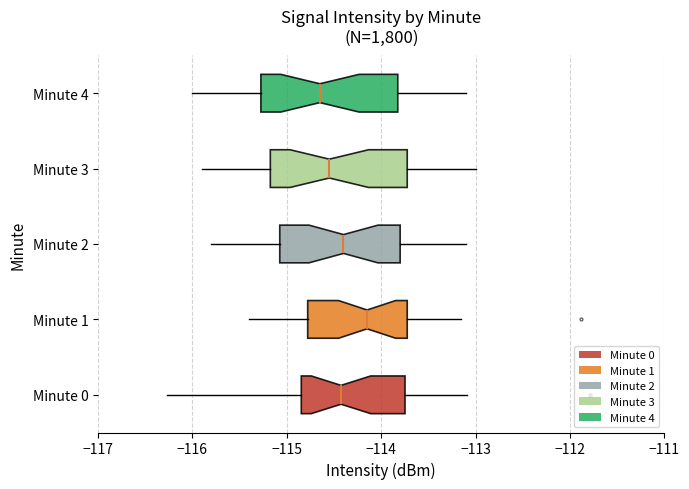

Reading bottom to top, transcribe this box plot: for each box, give where its median line is, the range the box spans, and where its two whiskers end, as read against the x-axis. The values are not printed on the chart, so give them approximately, as read against the axis.

Minute 0: median -114.4, box -114.8 to -113.7, whiskers -116.3 to -113.1
Minute 1: median -114.1, box -114.8 to -113.7, whiskers -115.4 to -113.2
Minute 2: median -114.4, box -115.1 to -113.8, whiskers -115.8 to -113.1
Minute 3: median -114.5, box -115.2 to -113.7, whiskers -115.9 to -113.0
Minute 4: median -114.6, box -115.3 to -113.8, whiskers -116.0 to -113.1